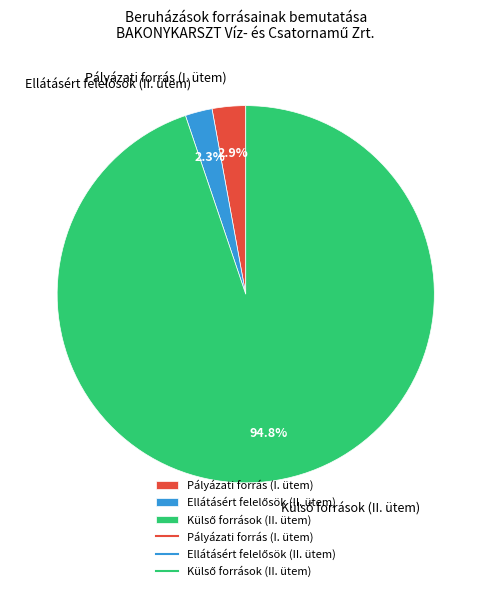

Is Pályázati forrás (I. ütem) the majority of the pie?

No